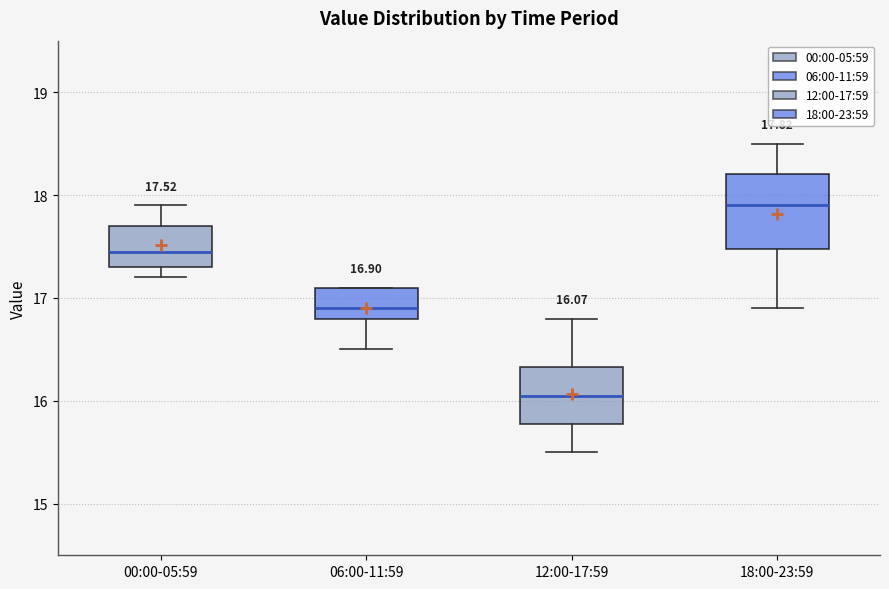

Comparing the boxes themselves (not the whiskers), which one is the tallest?

18:00-23:59